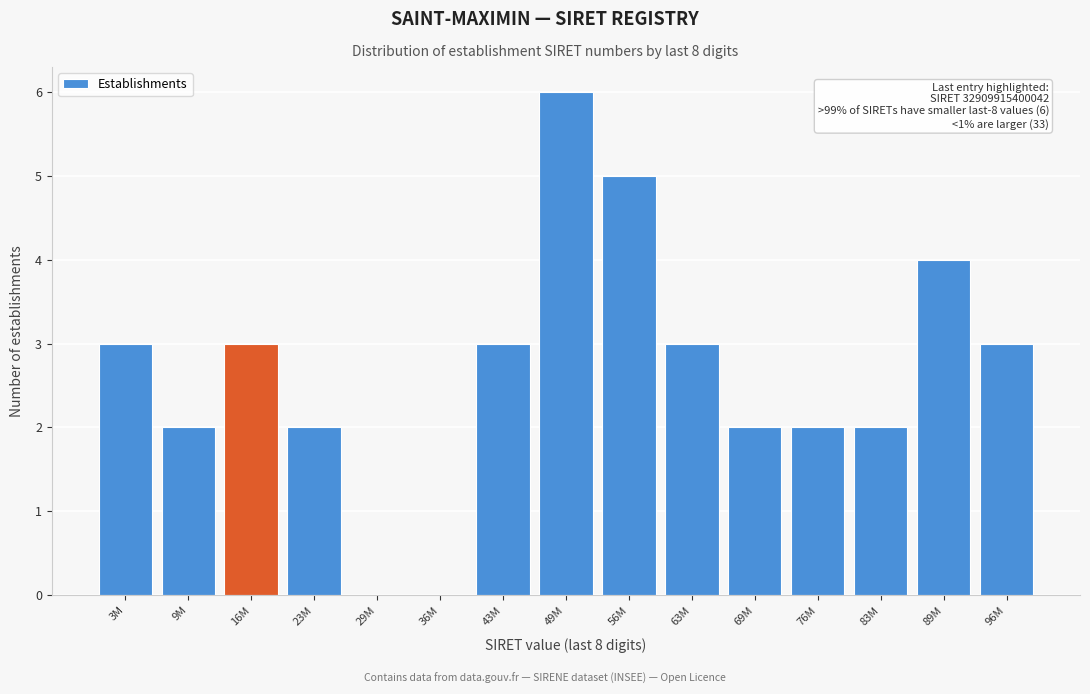

Reading right to left, transcribe all the data shown in this chart.

96M=3	89M=4	83M=2	76M=2	69M=2	63M=3	56M=5	49M=6	43M=3	36M=0	29M=0	23M=2	16M=3	9M=2	3M=3